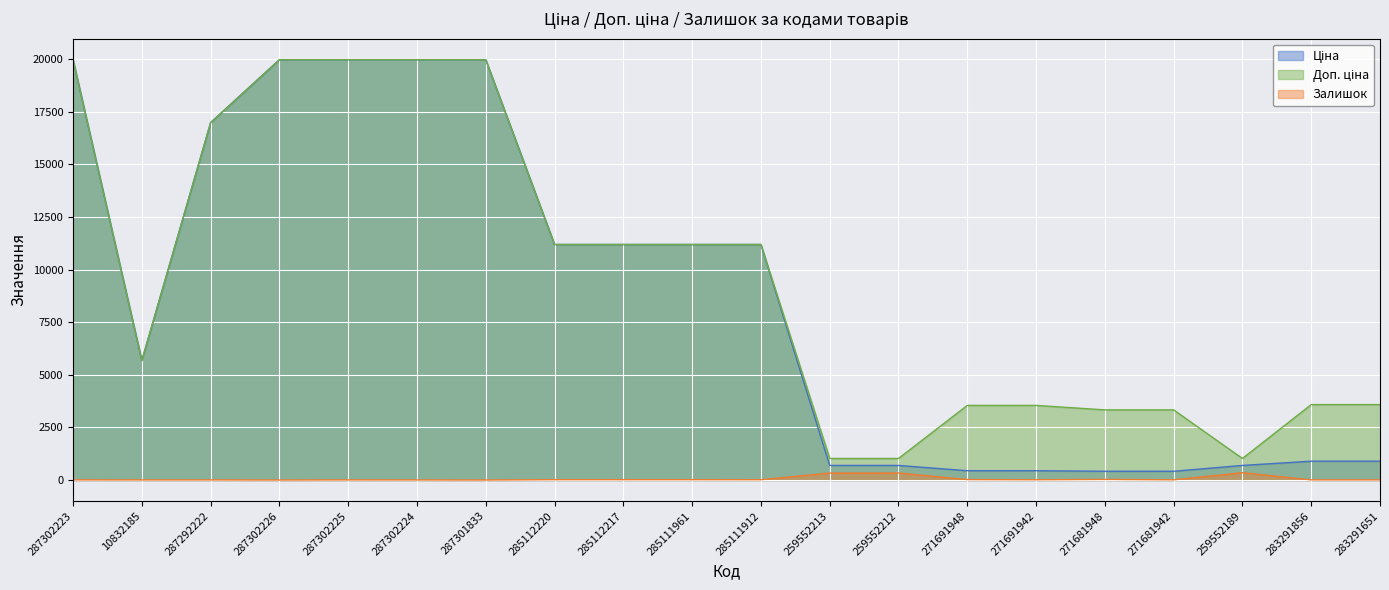

What is the label of the 10th point from the right?

285111912